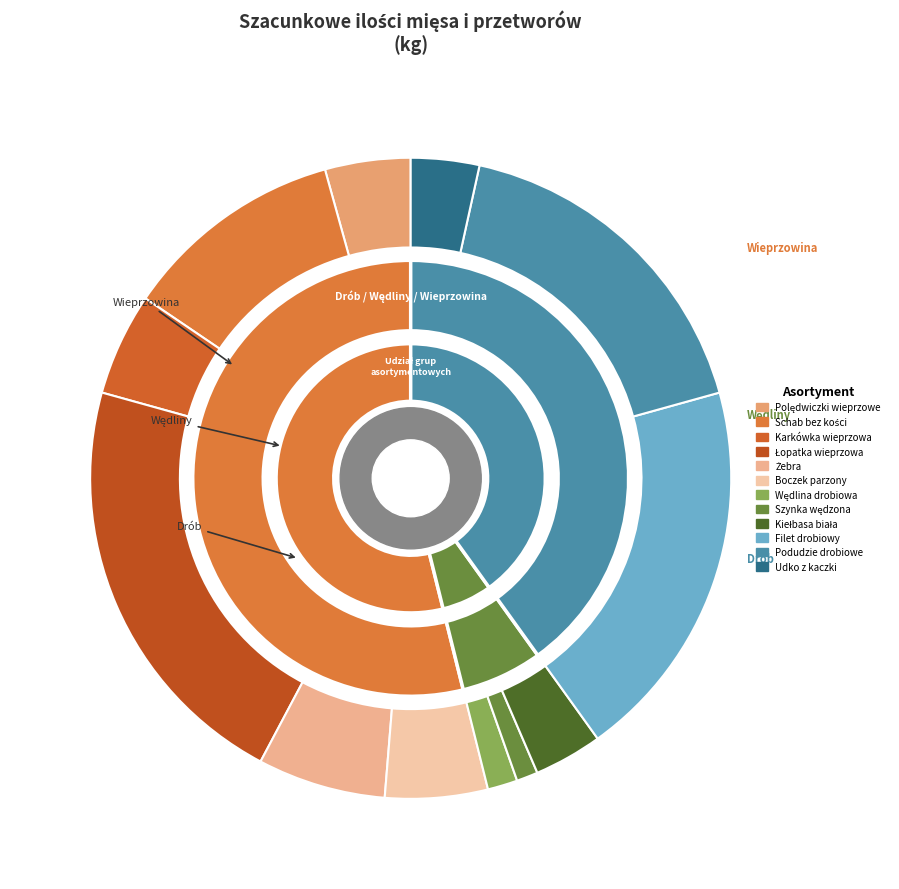

Is there any slice that represents more than half of the pie?

No